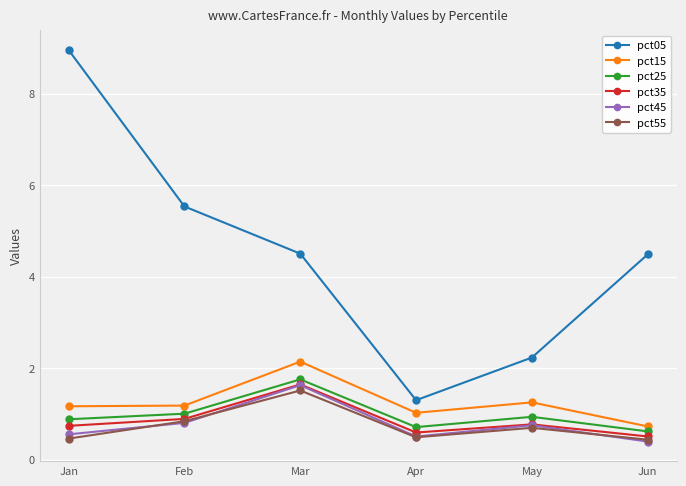

What is the difference between the pct35 values at Feb and Jan?

0.2